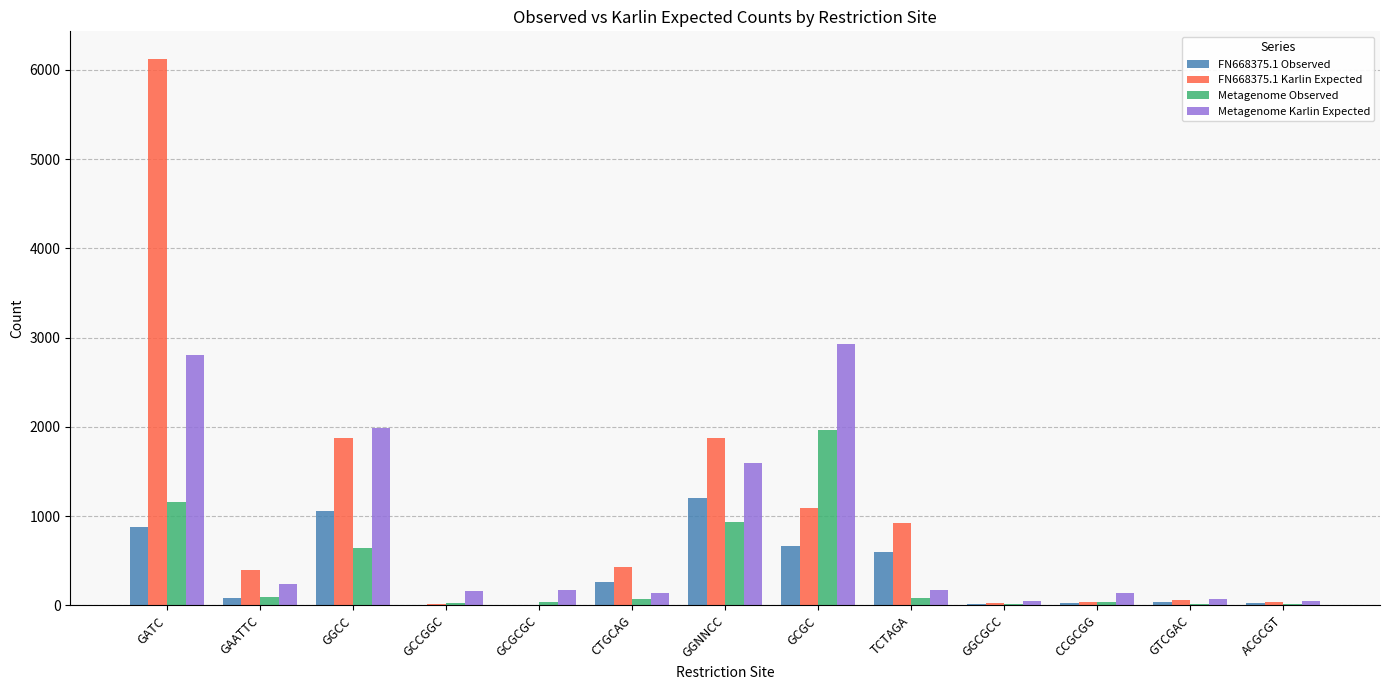

Which category has the highest value in the Metagenome Observed series?

GCGC